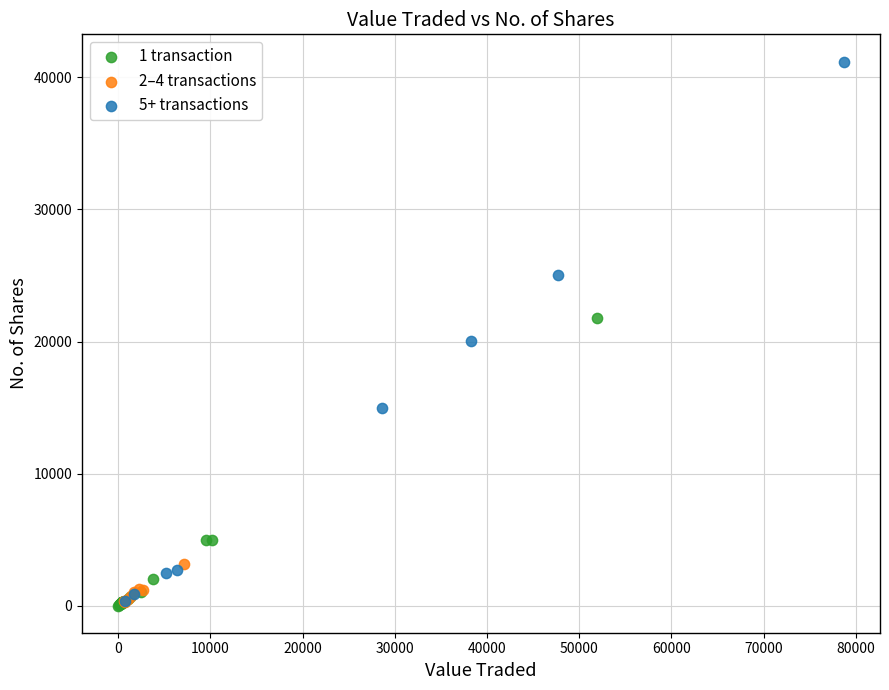

Which series has the largest Y range (max minus min)?

5+ transactions